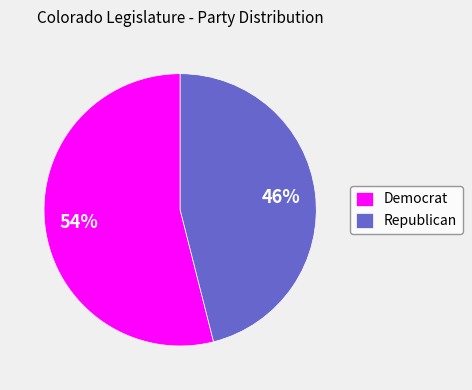

Which slice is the largest?

Democrat